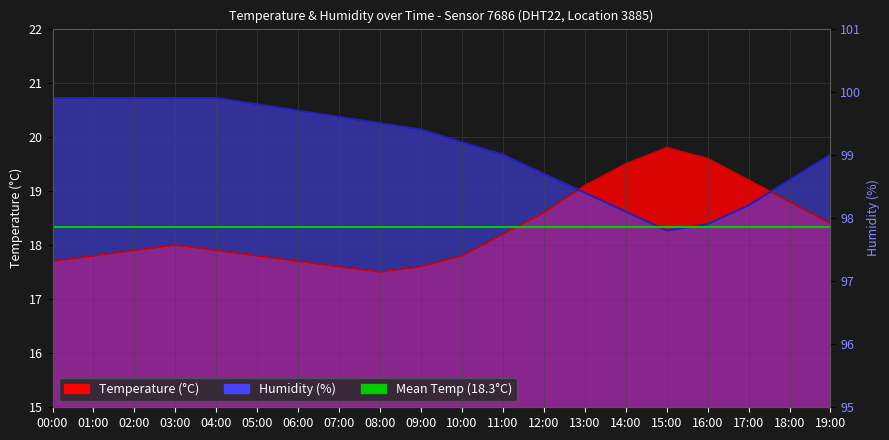

How many series are shown in this chart?

2